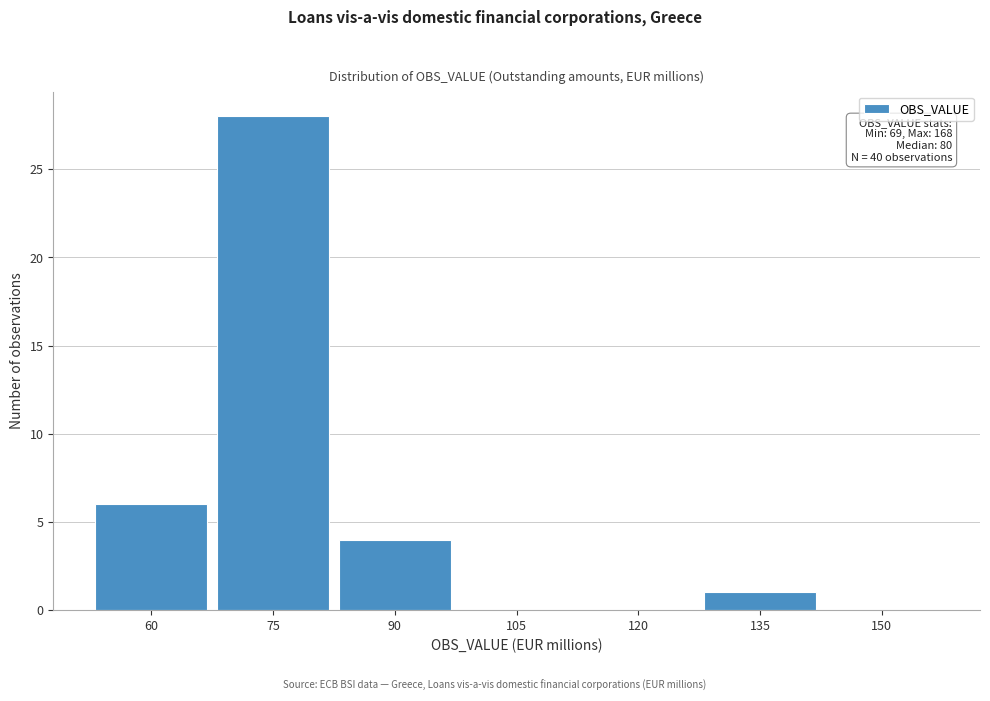

Reading left to right, transcribe all the data shown in this chart.

60=6	75=28	90=4	105=0	120=0	135=1	150=0